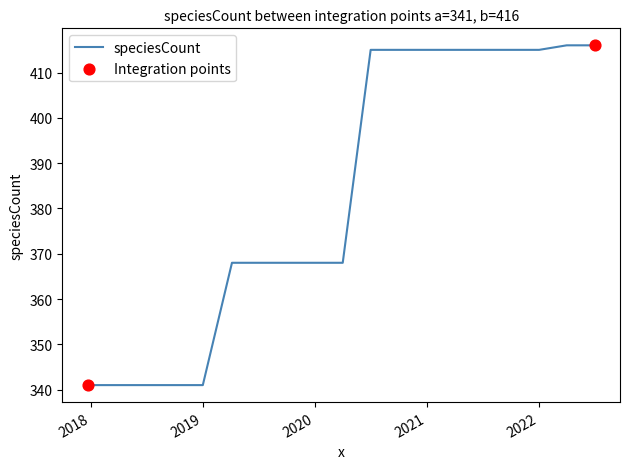

What is the greatest value displayed?

416